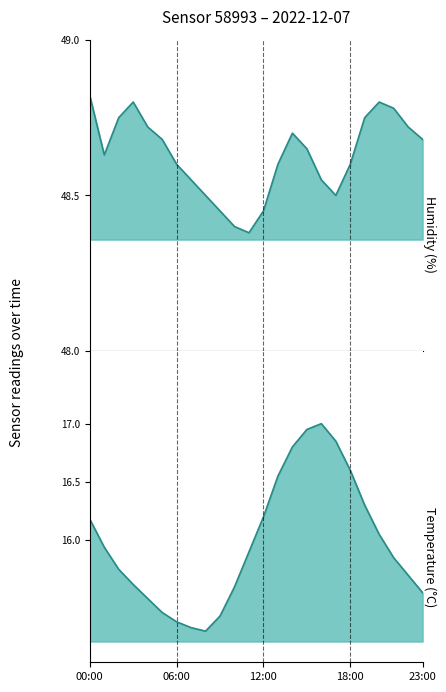

The humidity series shows 48.4 at 11. True or false?

True